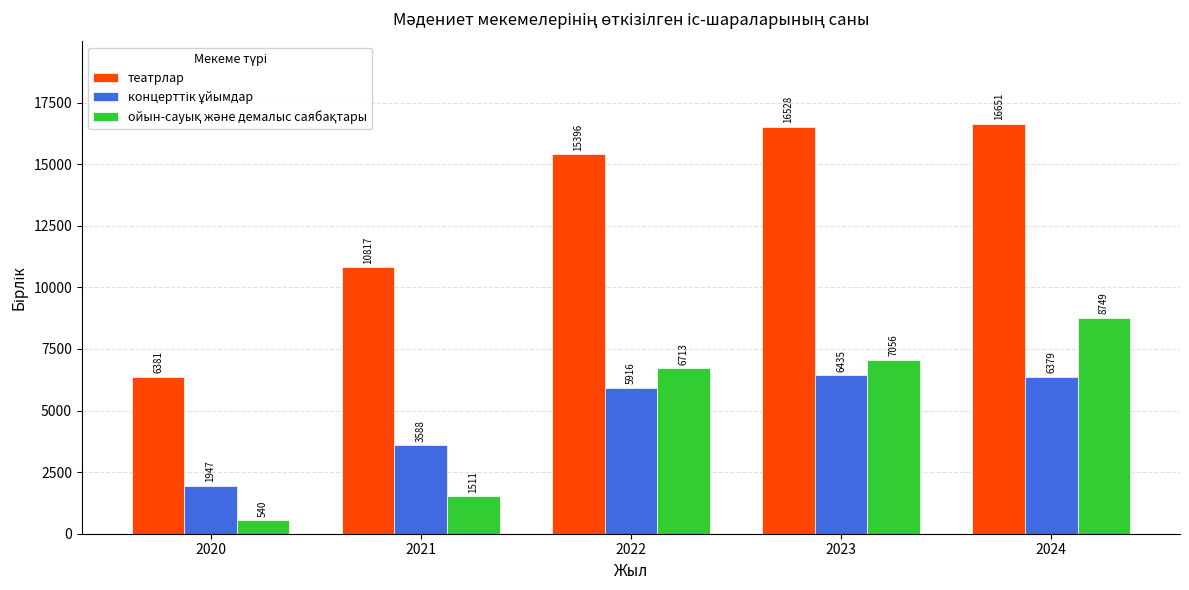

The театрлар series shows 16528 at 2023. True or false?

True